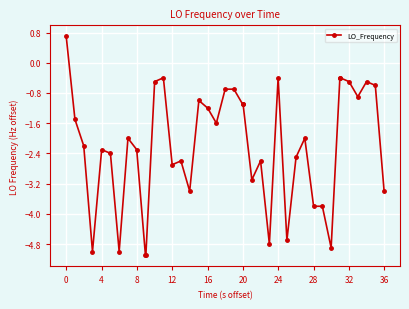

How many distinct data groups are displayed?

1